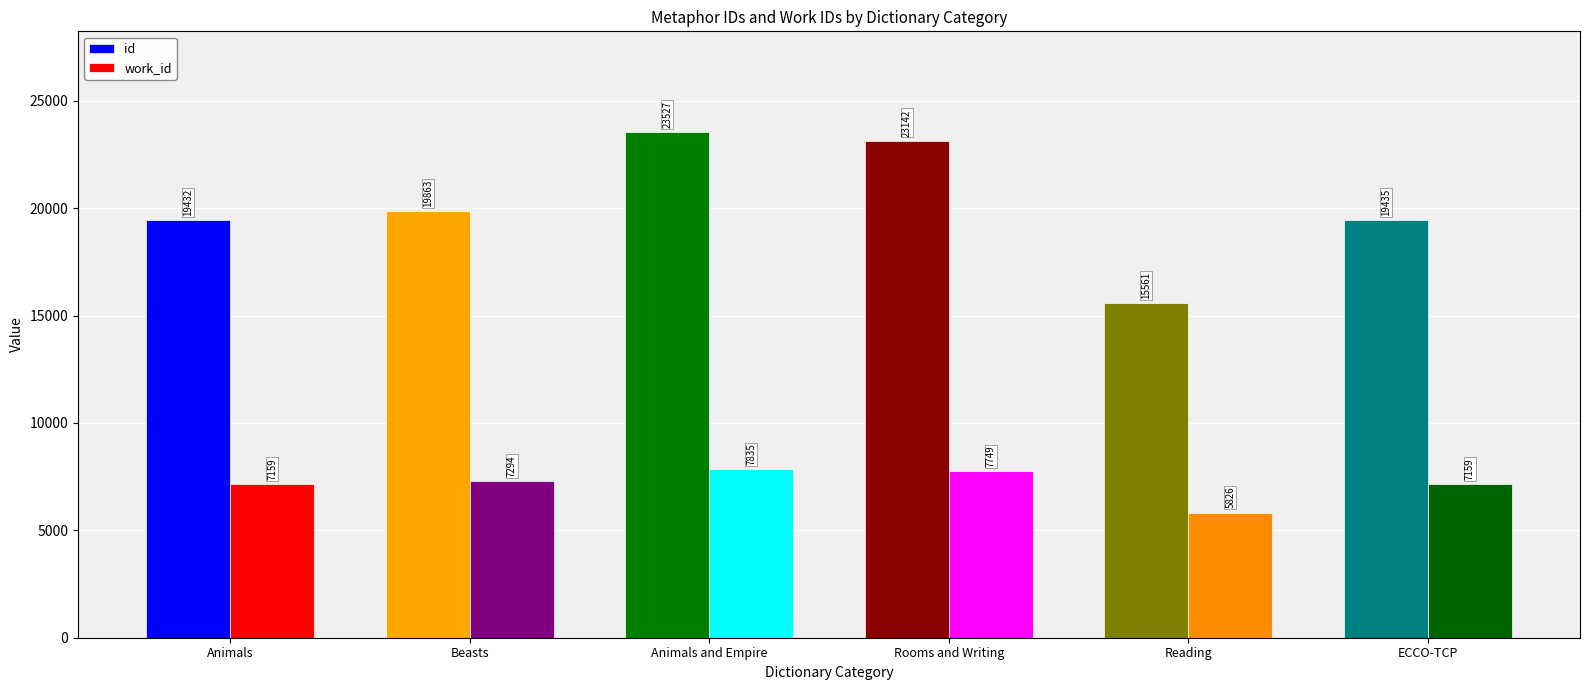

Is it true that work_id equals 10573 at Animals?

False